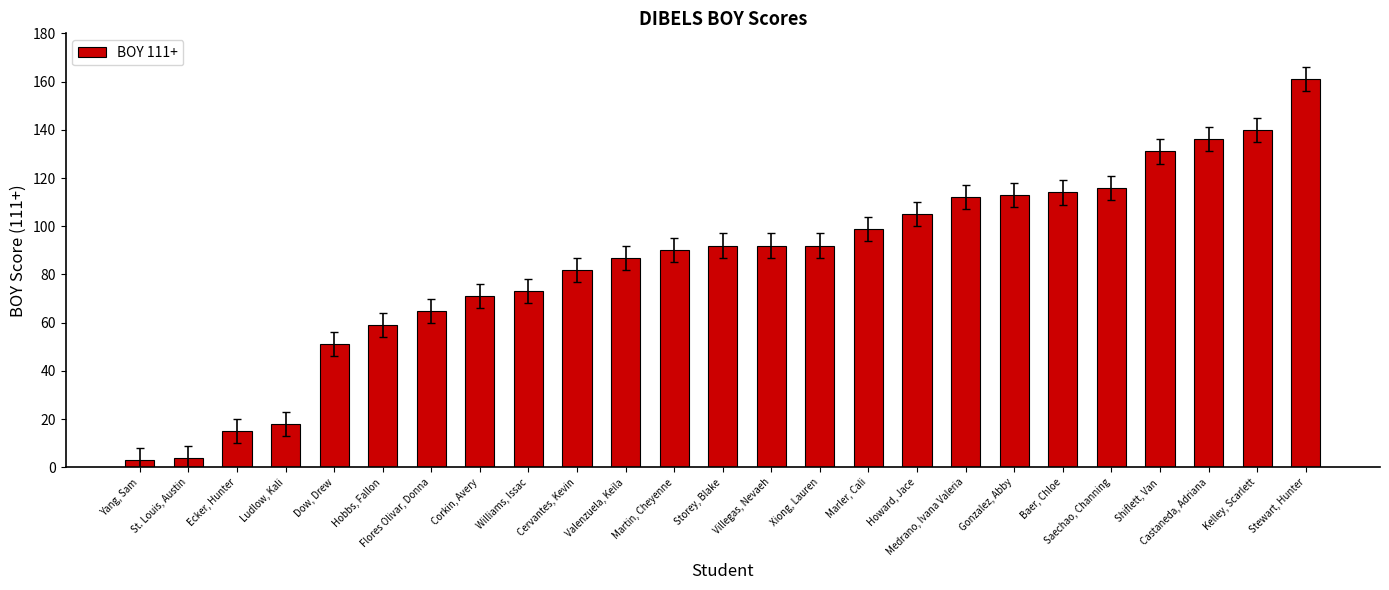

How many series are shown in this chart?

1